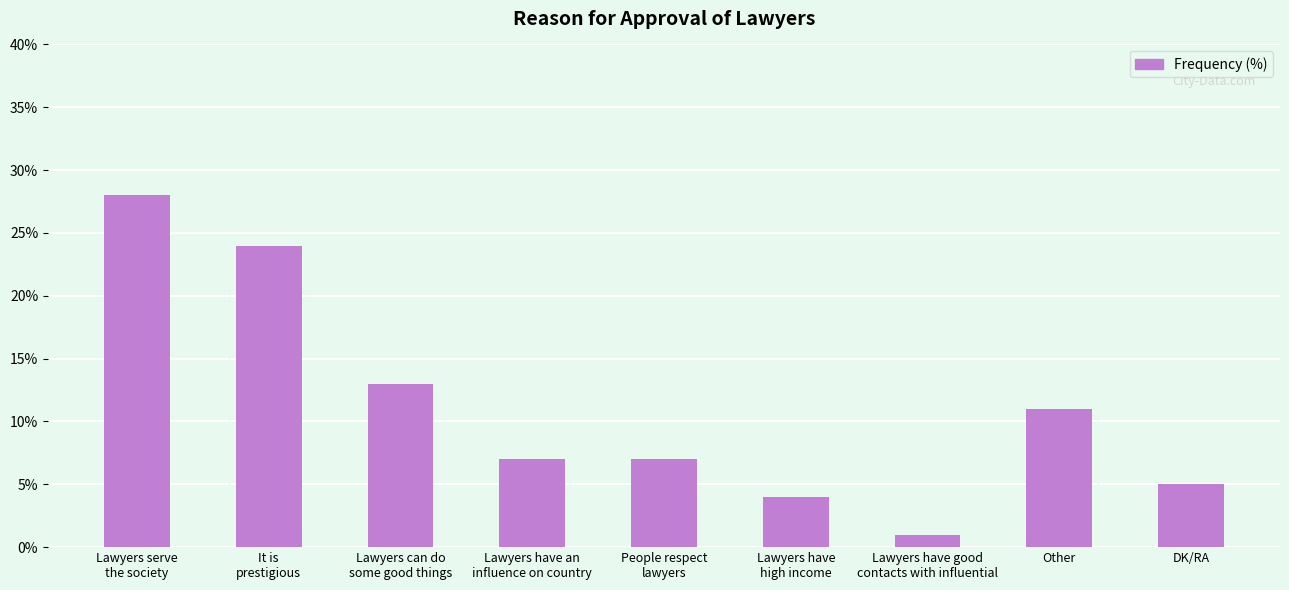

What is the label of the 4th bar from the left?

Lawyers have an
influence on country